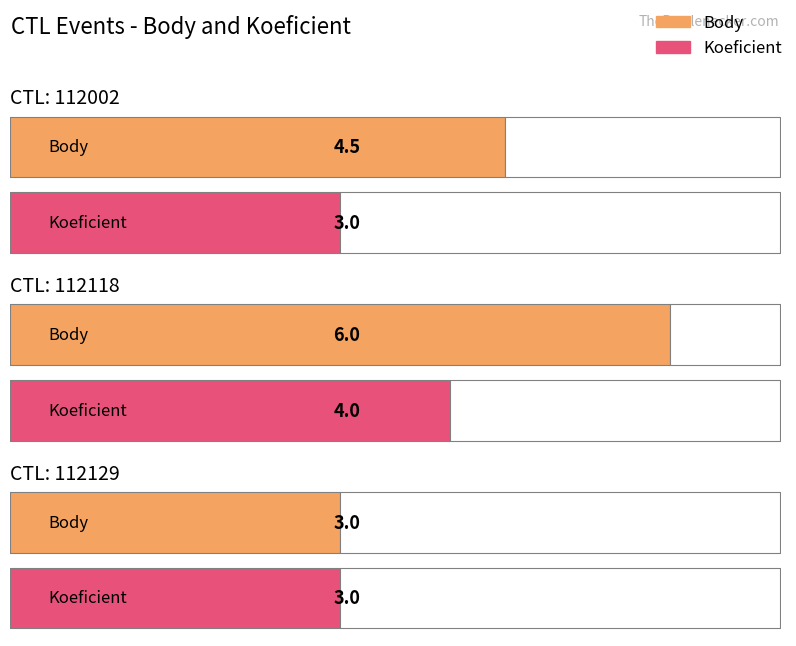

Which series has the largest total across all categories?

Body